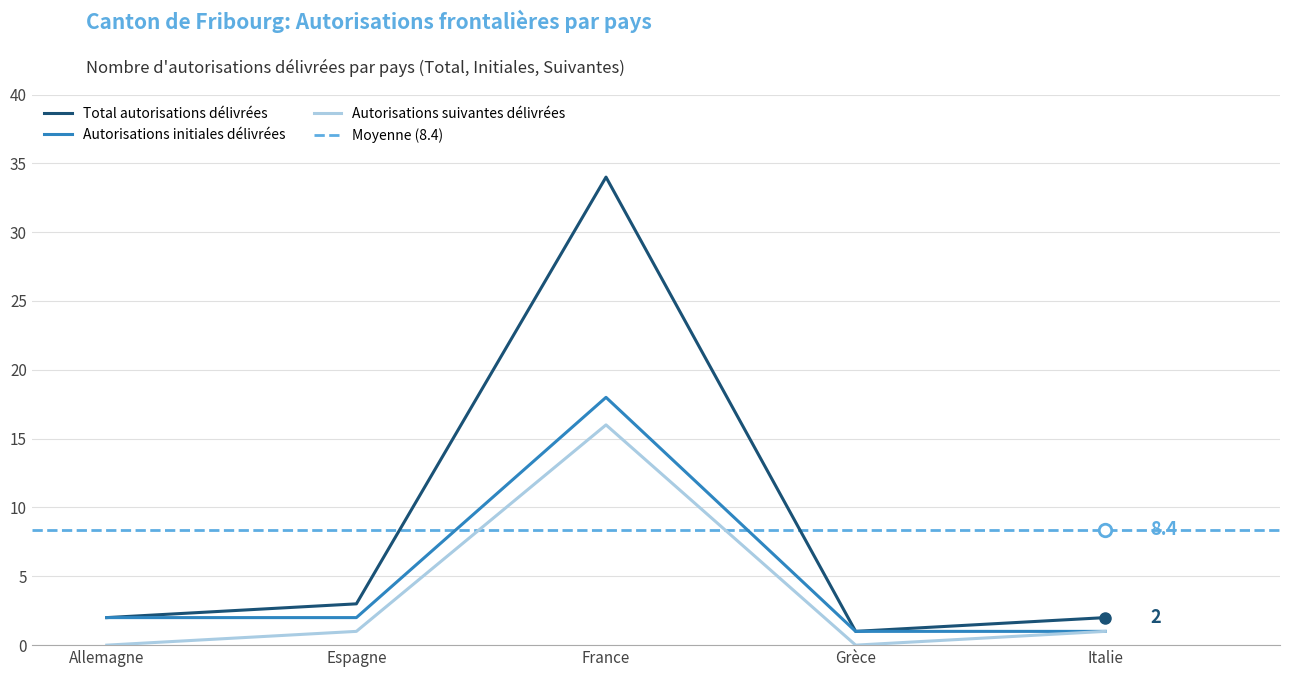

Is this an area chart (filled region under the line)?

No